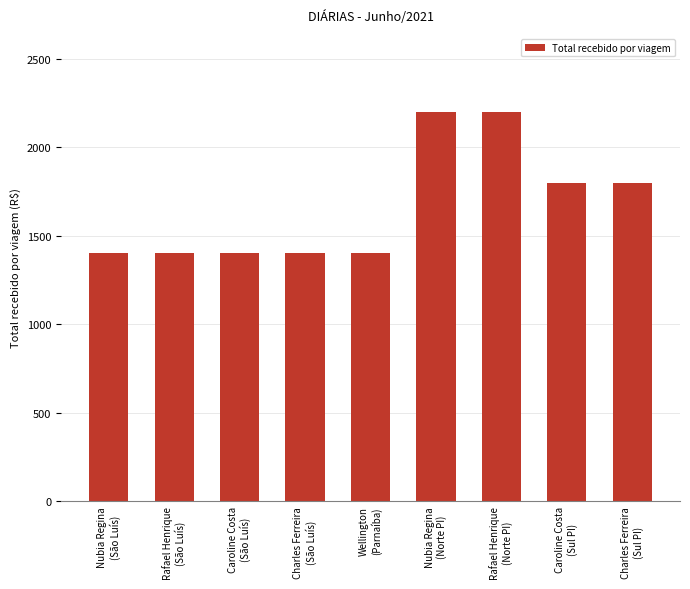

How many values are between 1400 and 1800?

7